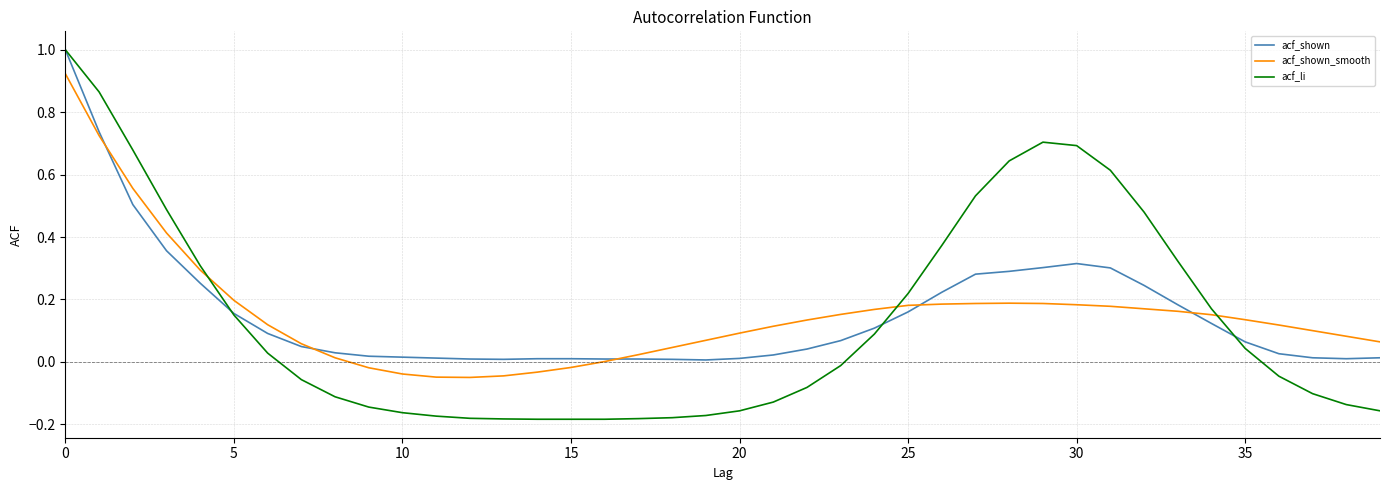

Which series has the largest range (max minus min)?

acf_li